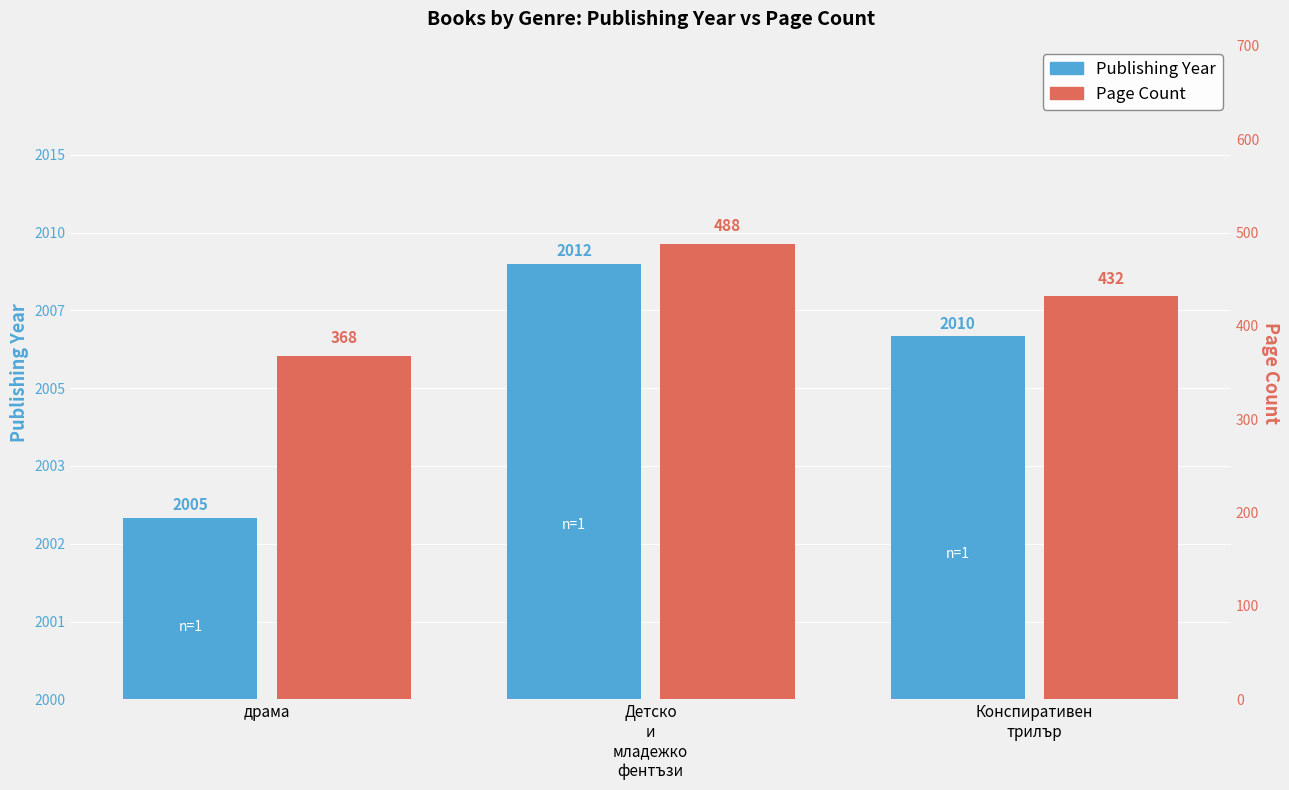

Read the Publishing Year value at драма.

1.2